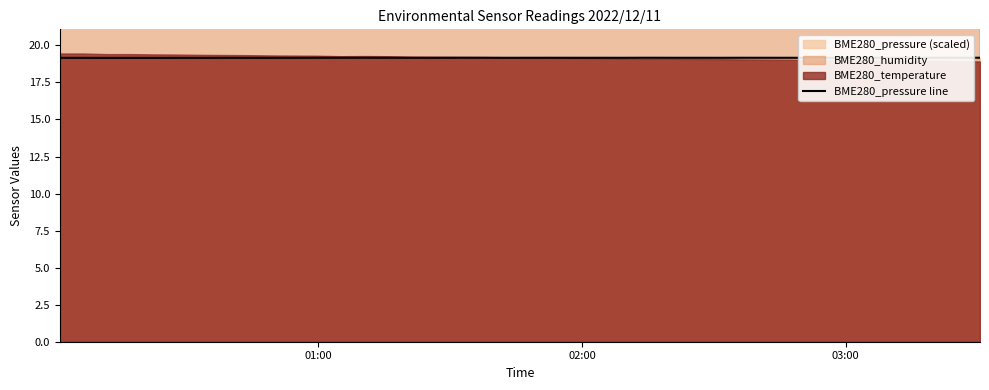

What is the greatest value displayed?

19.2